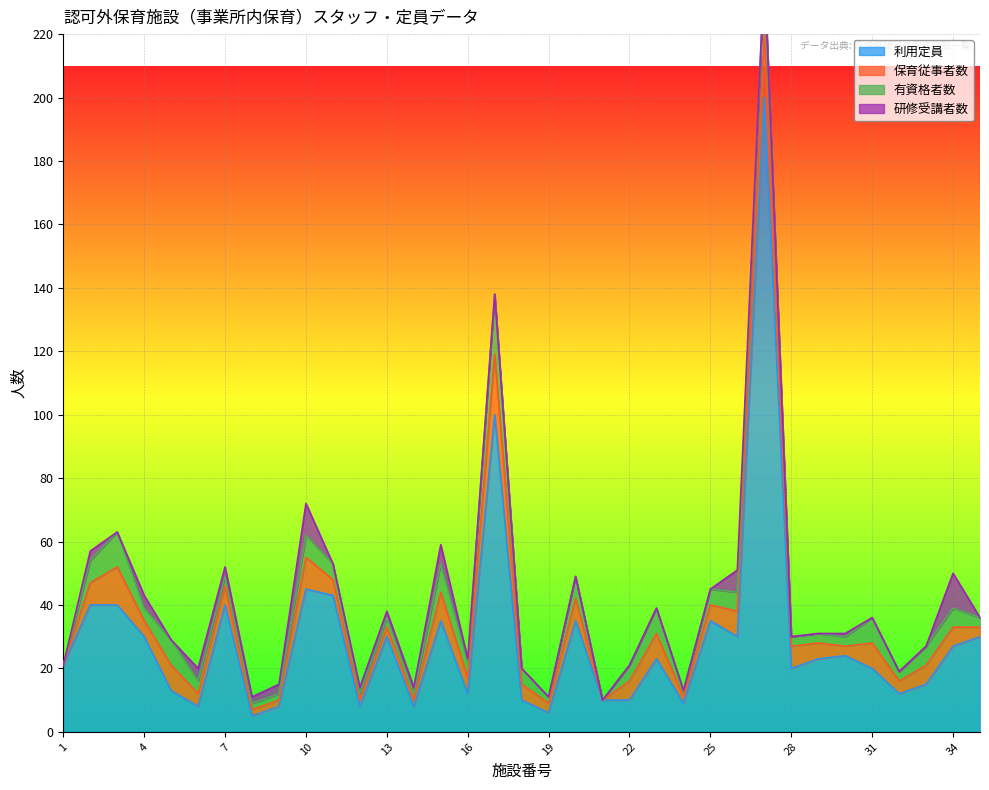

The 利用定員 series shows 40 at 7. True or false?

True